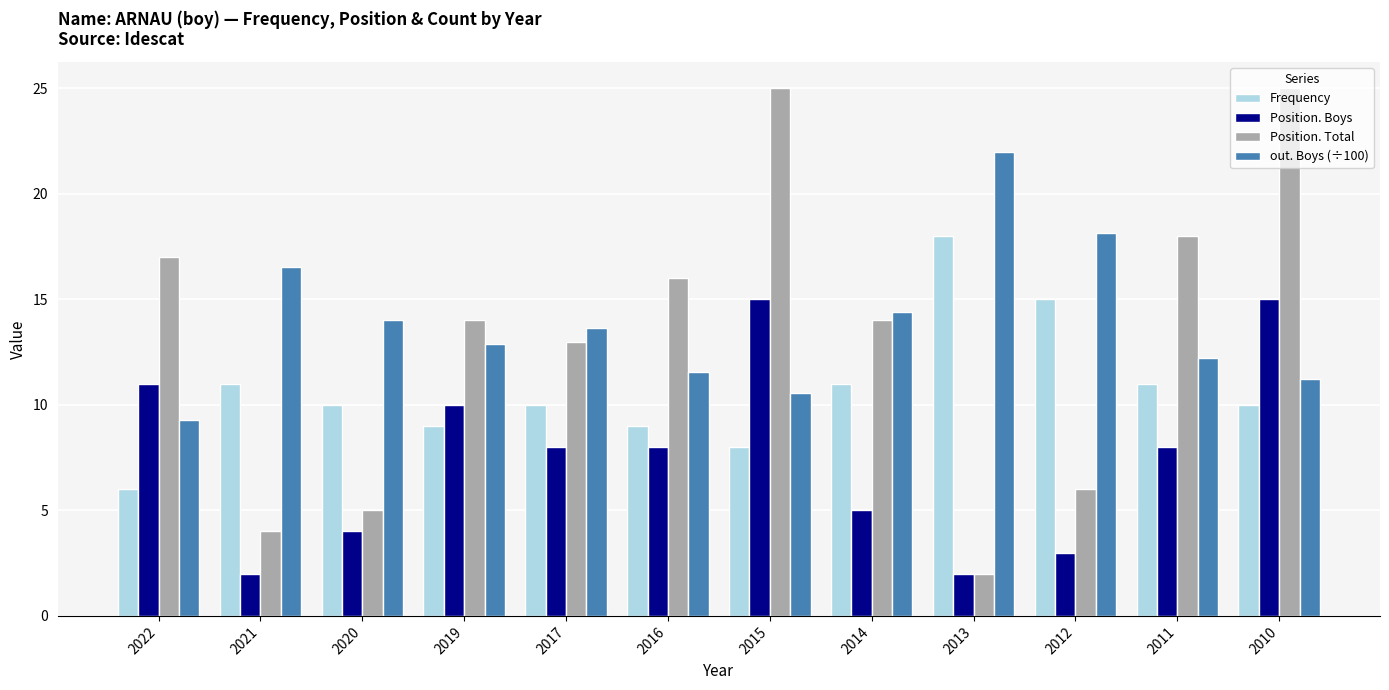

Is it true that Position. Boys equals 0.7 at 2012?

False